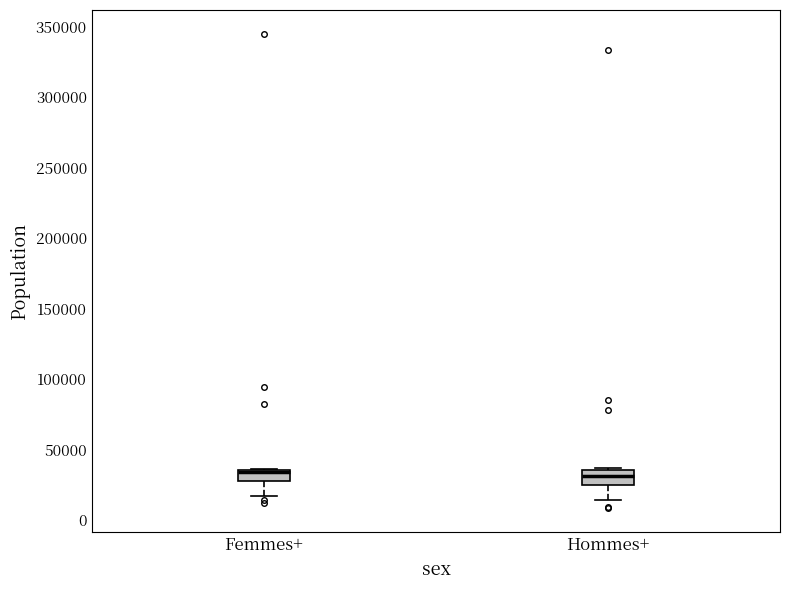

Where is the upper edge of the box for Femmes+ on the y-axis? The values are not printed on the chart, so give them approximately, as read against the axis.

35000